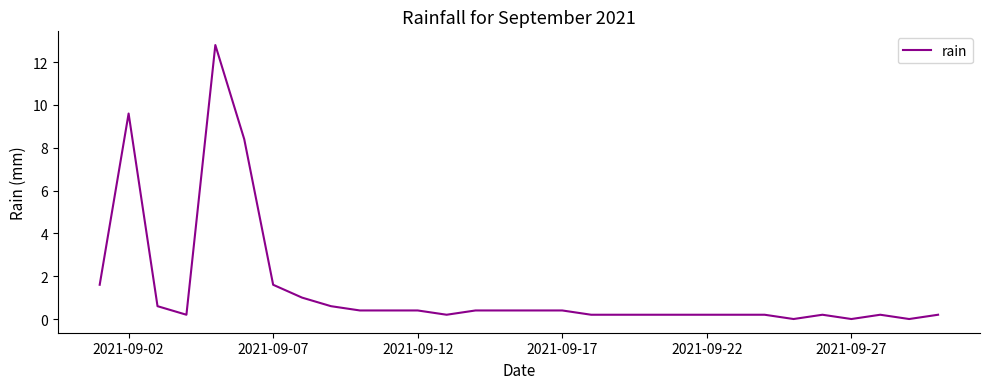

What is the difference between the maximum and minimum values?

12.8